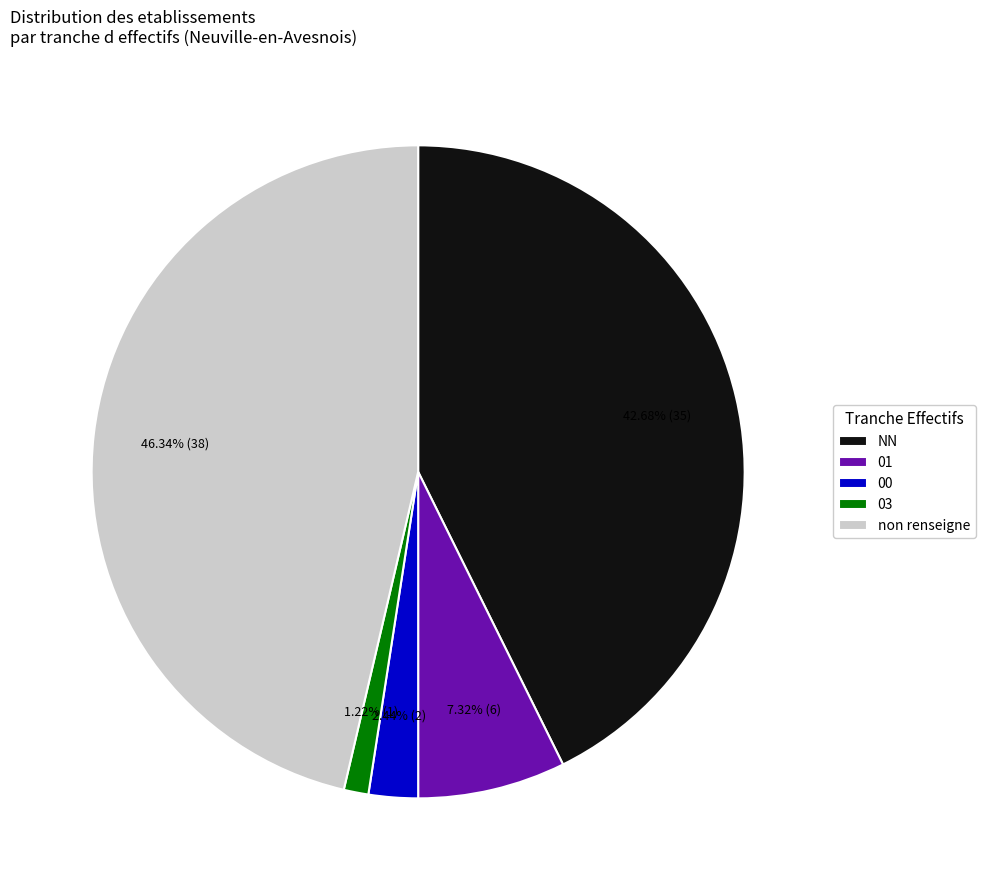

Combined, do 03 and 01 account for over 50%?

No